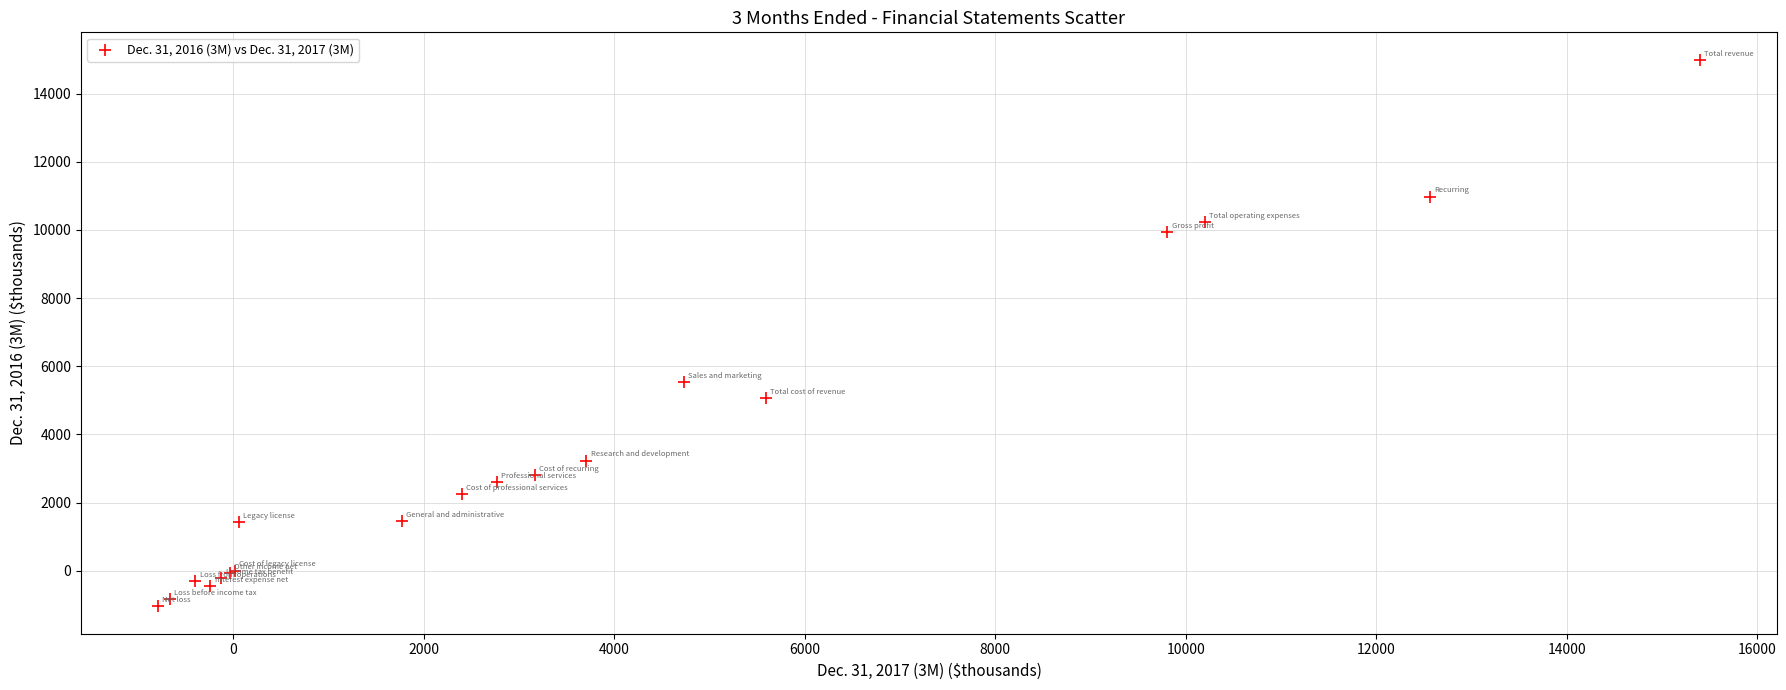

What Y value in the scatter plot is closest to 6975?

5541